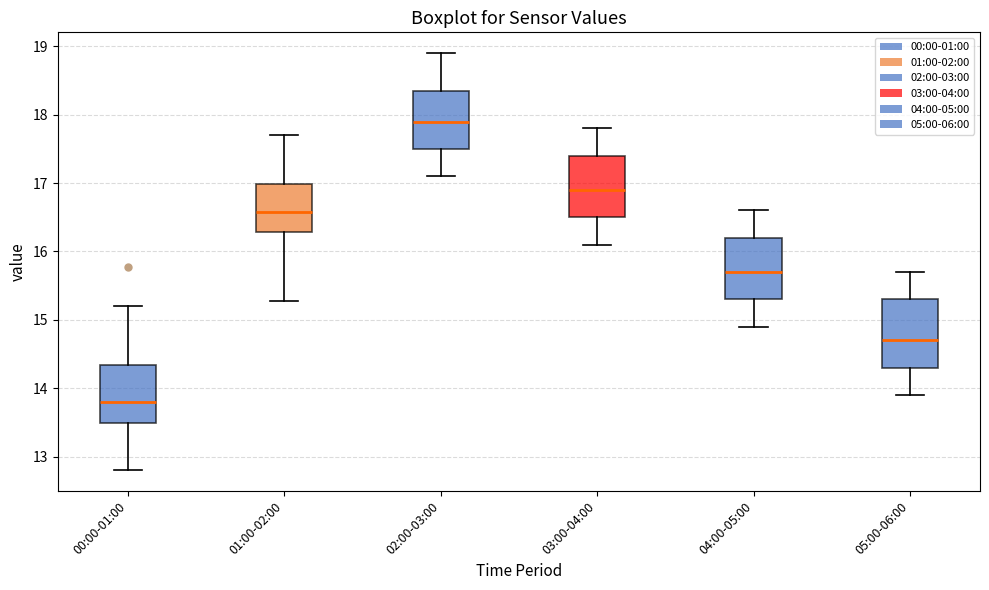

Reading left to right, read every box against the y-axis: the position of its median line, the range the box covers, and the ends of its whiskers. The values are not printed on the chart, so give them approximately, as read against the axis.

00:00-01:00: median 13.8, box 13.5 to 14.3, whiskers 12.8 to 15.2
01:00-02:00: median 16.6, box 16.3 to 17.0, whiskers 15.3 to 17.7
02:00-03:00: median 17.9, box 17.5 to 18.4, whiskers 17.1 to 18.9
03:00-04:00: median 16.9, box 16.5 to 17.4, whiskers 16.1 to 17.8
04:00-05:00: median 15.7, box 15.3 to 16.2, whiskers 14.9 to 16.6
05:00-06:00: median 14.7, box 14.3 to 15.3, whiskers 13.9 to 15.7